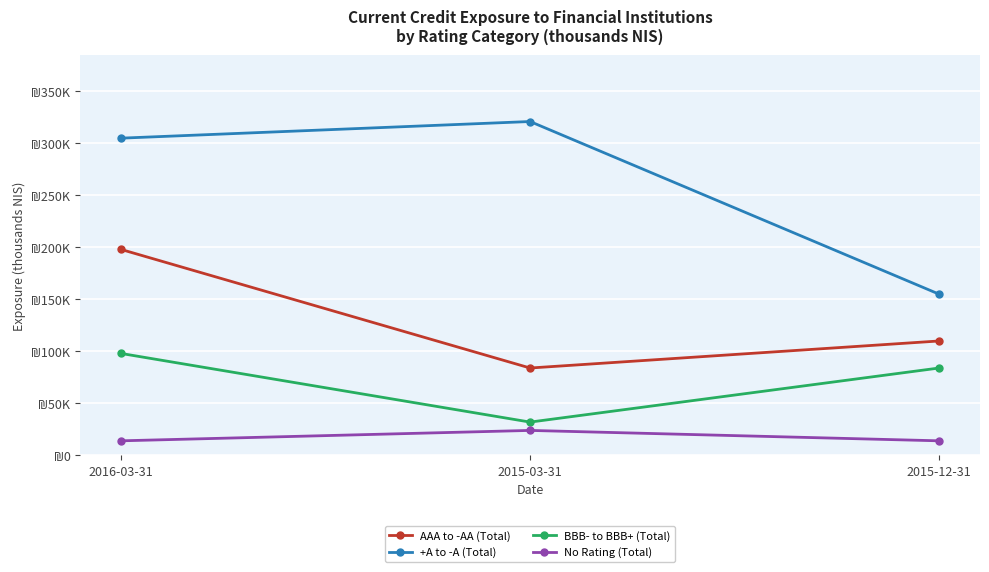

Rank the categories by AAA to -AA (Total) value from highest to lowest.

2016-03-31, 2015-12-31, 2015-03-31